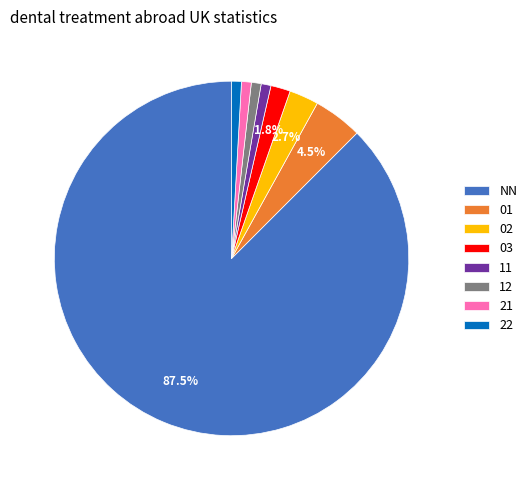

What is the largest slice in the pie chart?

NN